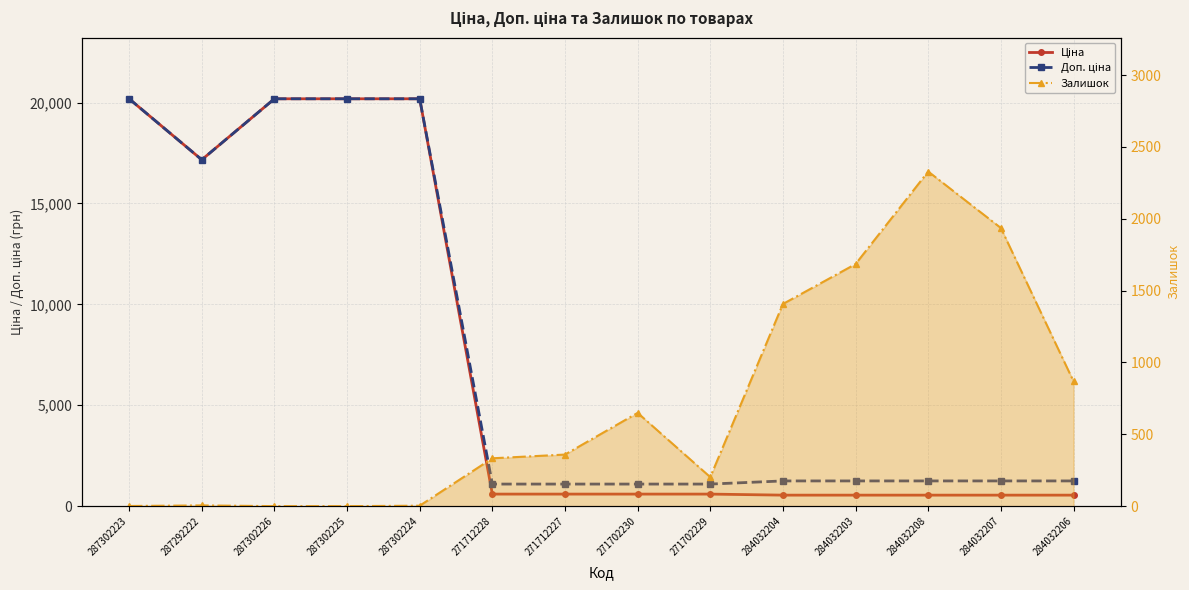

How many values in the Залишок series exceed 359?

6